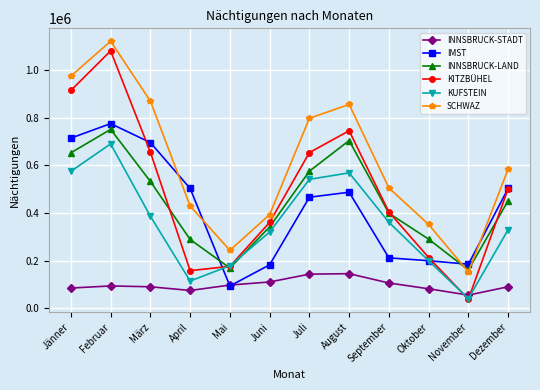

Does the chart have visible grid lines?

Yes